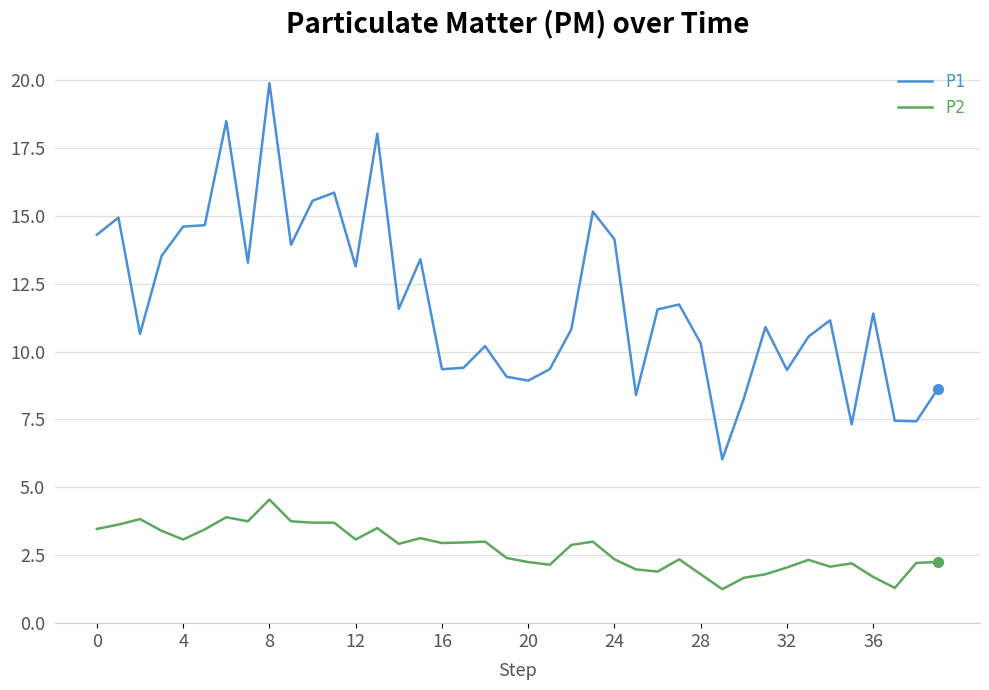

How many values in the P1 series exceed 11?

21